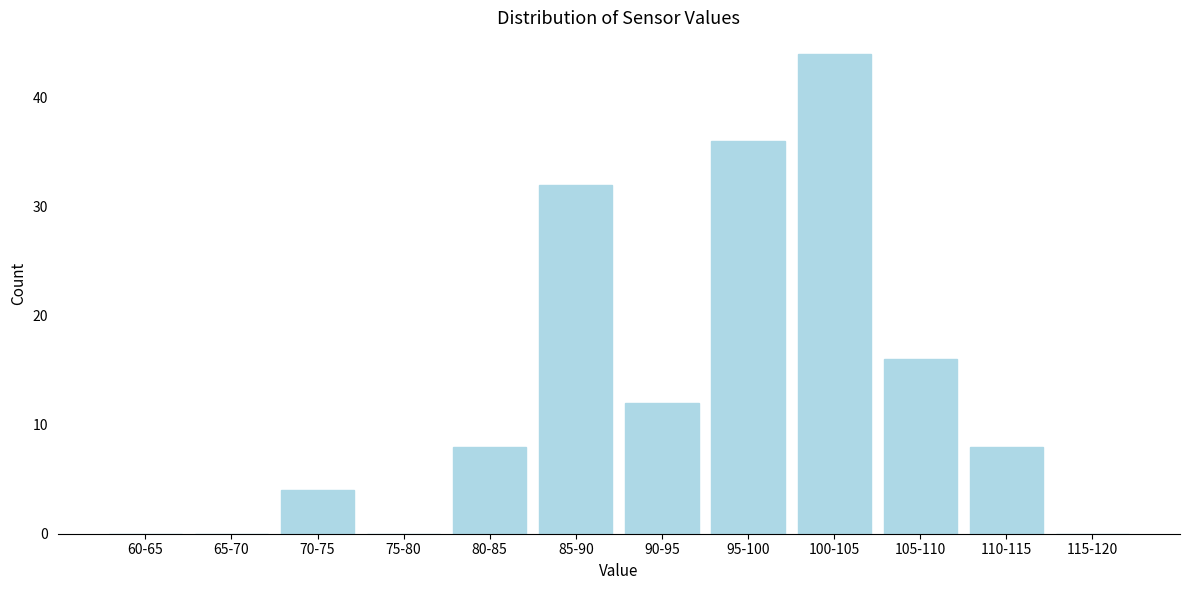

Reading left to right, transcribe all the data shown in this chart.

60-65=0	65-70=0	70-75=4	75-80=0	80-85=8	85-90=32	90-95=12	95-100=36	100-105=44	105-110=16	110-115=8	115-120=0